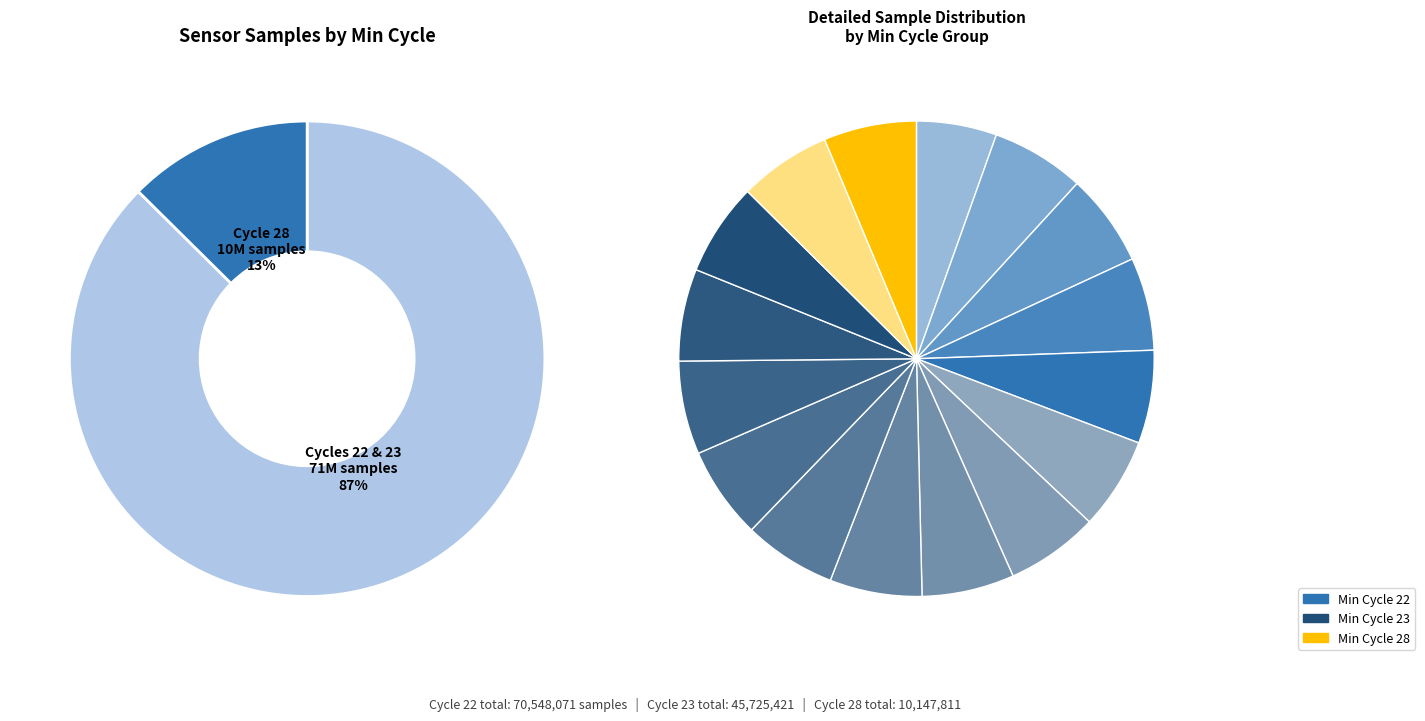

Is 22 the majority of the pie?

No